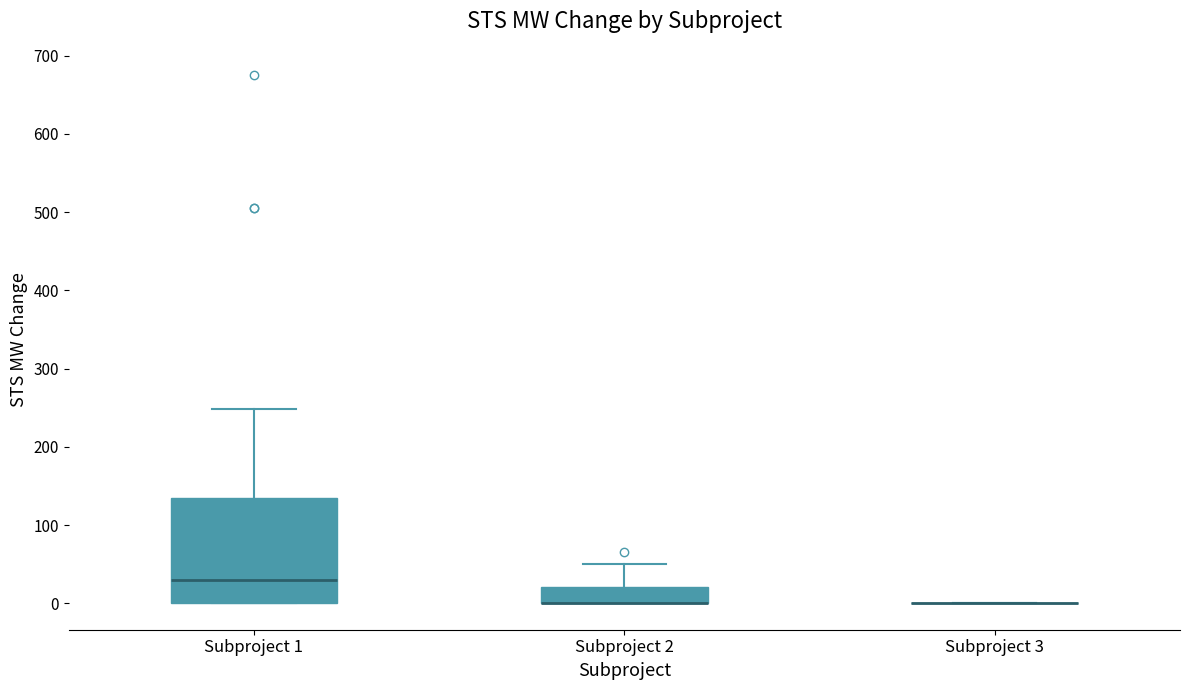

Comparing the boxes themselves (not the whiskers), which one is the tallest?

Subproject 1